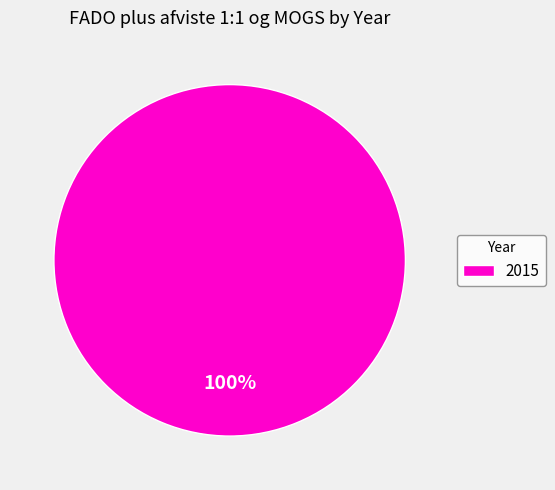

True or false: 2015 accounts for 100% of the total.

True